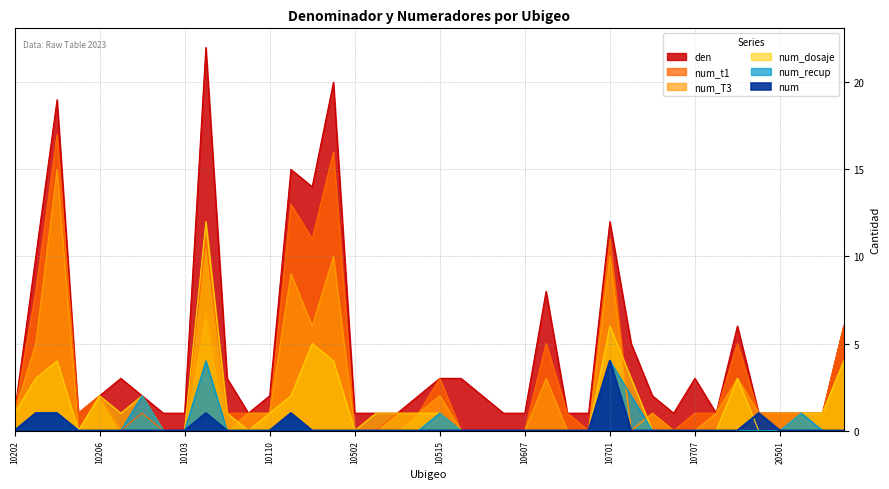

What are all the series names shown in the legend?

den, num_t1, num_T3, num_dosaje, num, num_recup